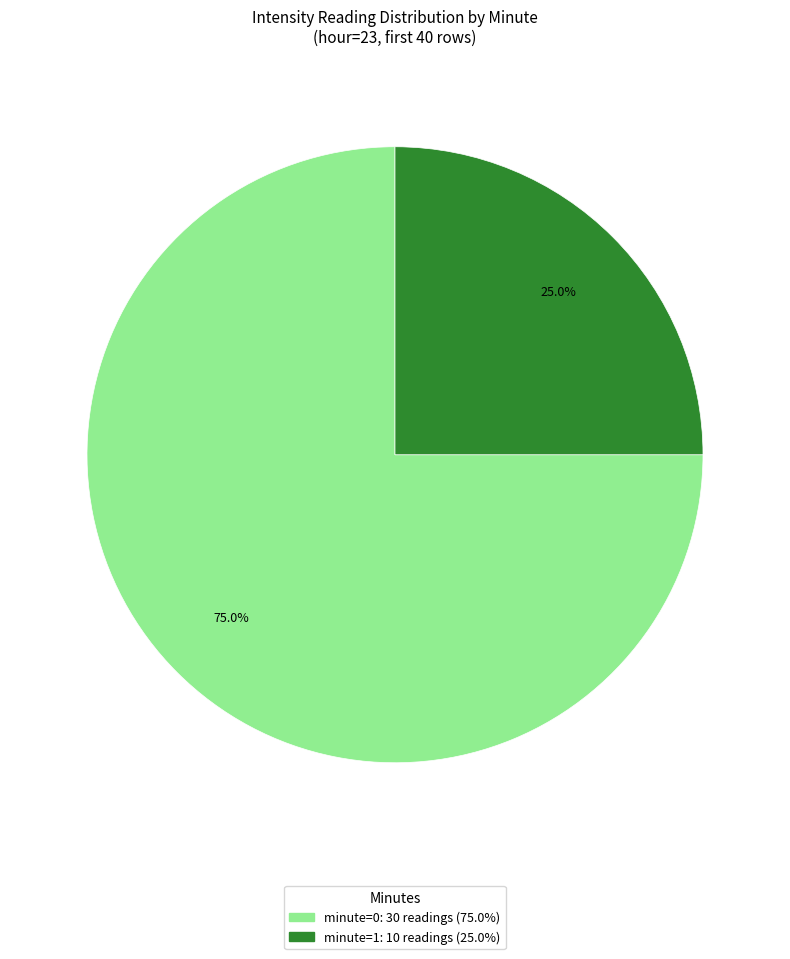

Is there any slice that represents more than half of the pie?

Yes